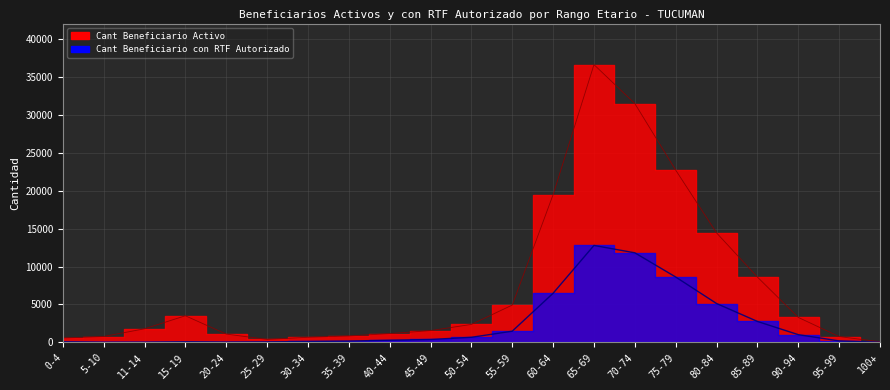

How many lines are shown in the chart?

2